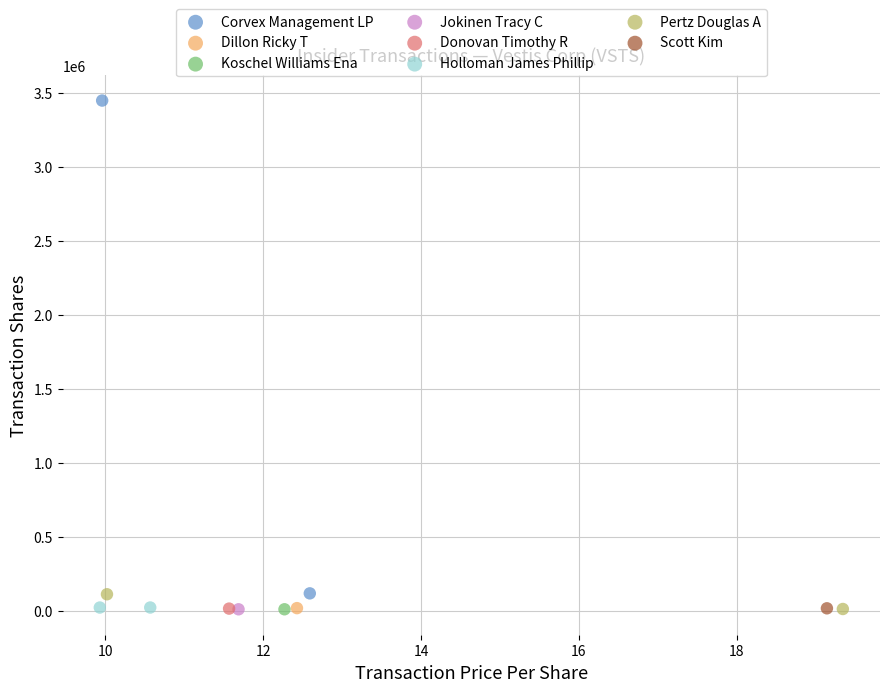

What are all the series names shown in the legend?

Corvex Management LP, Dillon Ricky T, Koschel Williams Ena, Jokinen Tracy C, Donovan Timothy R, Holloman James Phillip, Pertz Douglas A, Scott Kim